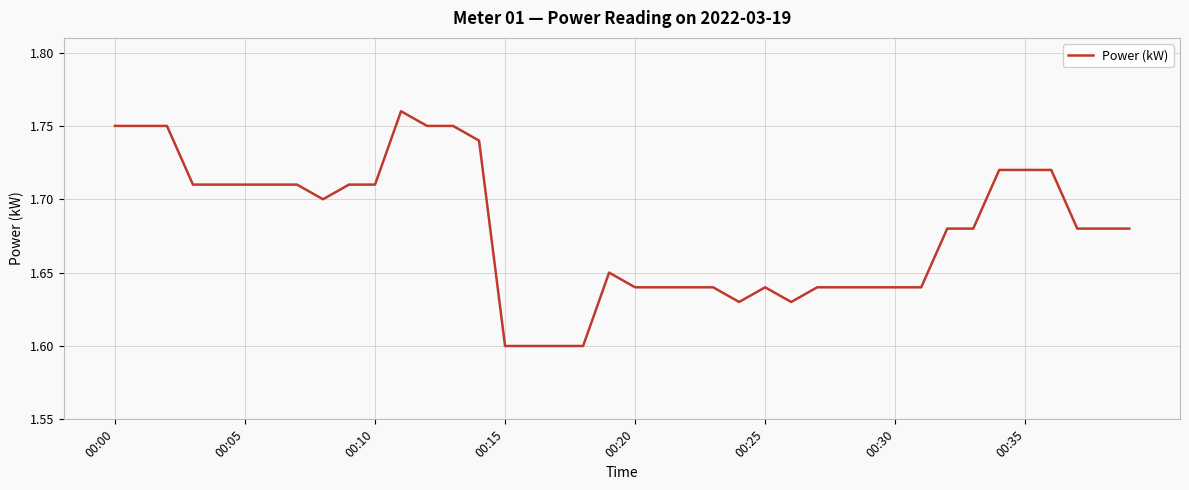

Reading left to right, extract all data points from this chart.

1.8	1.8	1.8	1.7	1.7	1.7	1.7	1.7	1.7	1.7	1.7	1.8	1.8	1.8	1.7	1.6	1.6	1.6	1.6	1.6	1.6	1.6	1.6	1.6	1.6	1.6	1.6	1.6	1.6	1.6	1.6	1.6	1.7	1.7	1.7	1.7	1.7	1.7	1.7	1.7